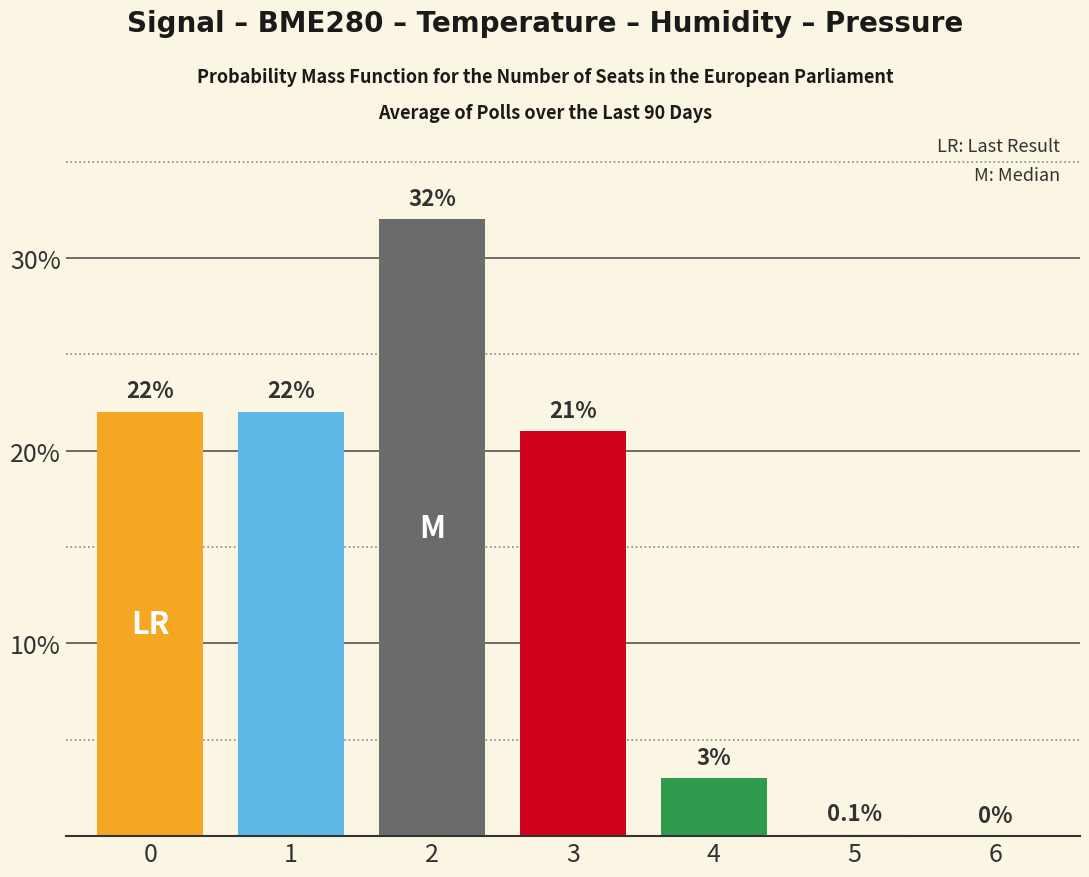

What is the ratio of the value at 3 to the value at 2?

0.7